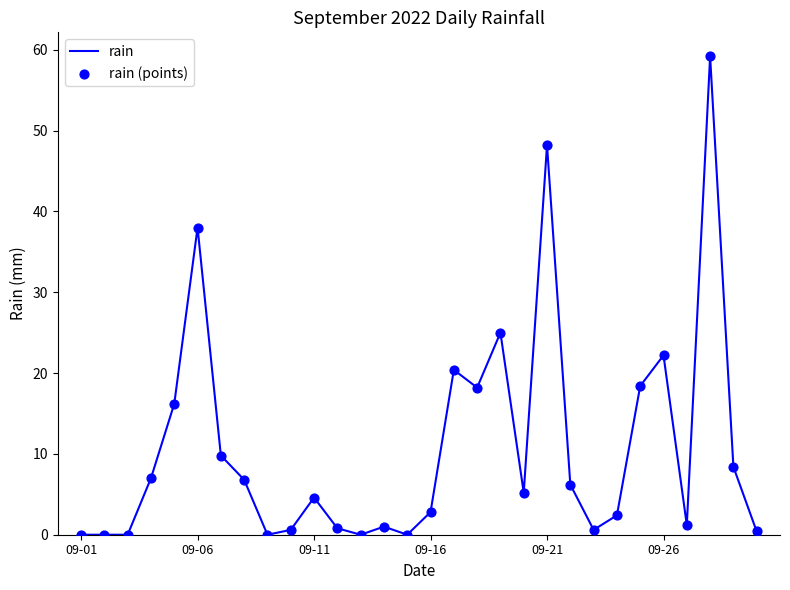

What is the maximum value shown in the chart?

59.2